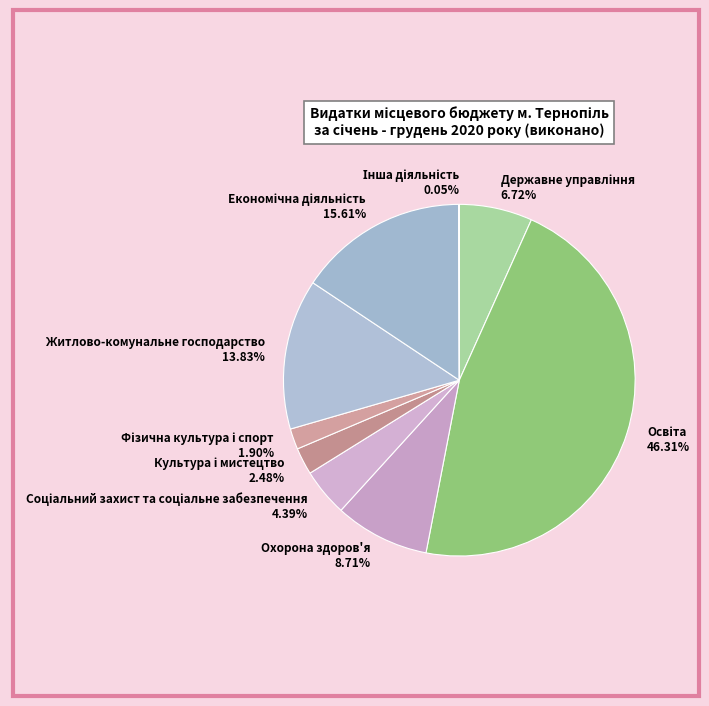

Is Охорона здоров'я the majority of the pie?

No